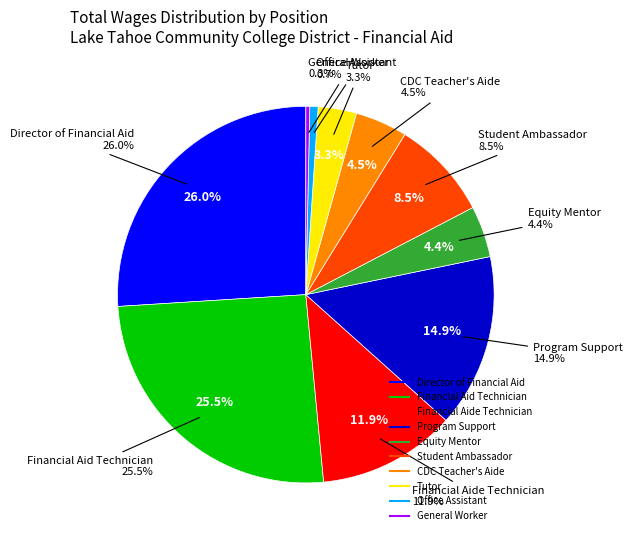

The Office Assistant slice represents 1% of the pie. True or false?

True